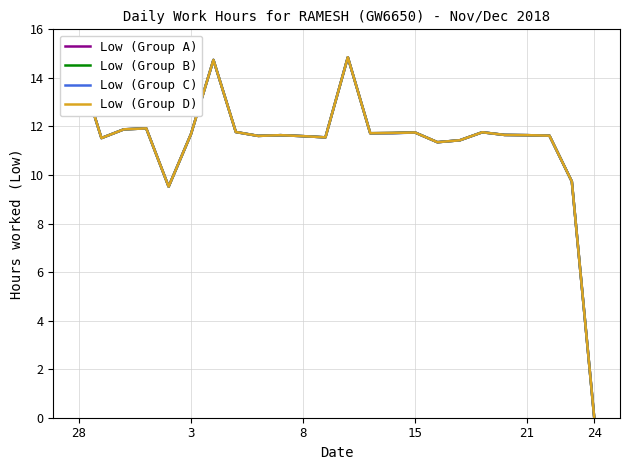

Does the chart display data point markers on the line(s)?

No